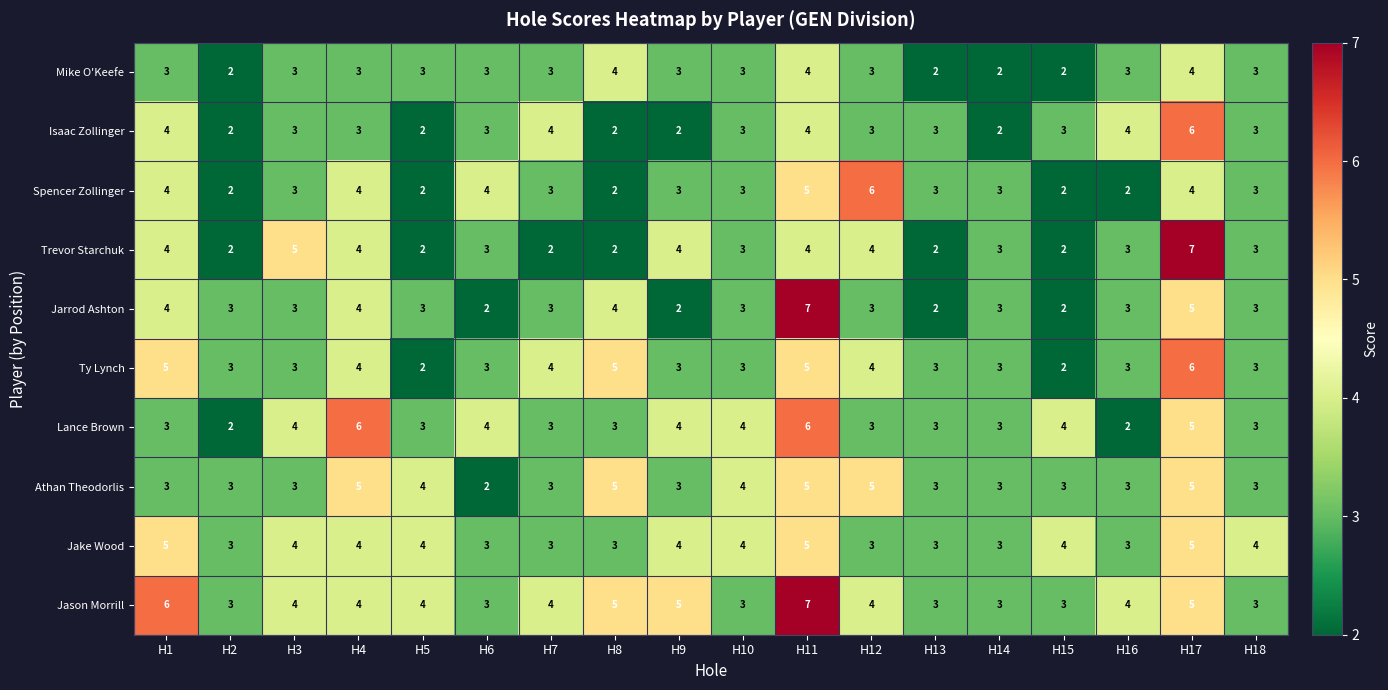

Is the value of Lance Brown at H10 greater than the value of Jarrod Ashton at H15?

Yes